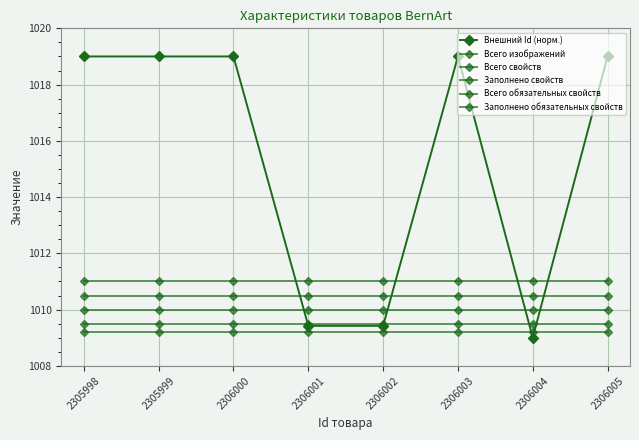

Is the value of Всего изображений at 2306005 greater than the value of Заполнено обязательных свойств at 2306005?

Yes